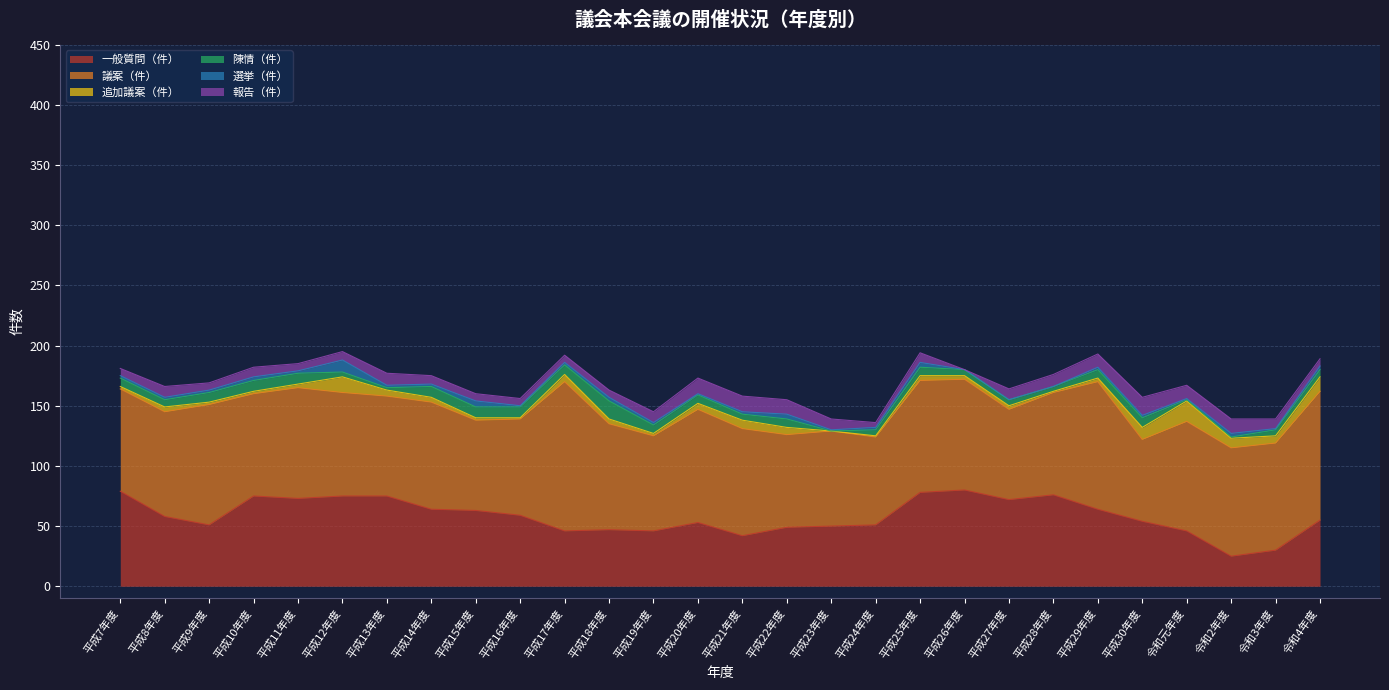

True or false: 陳情（件） has more than 2 points higher than both neighbors.

True